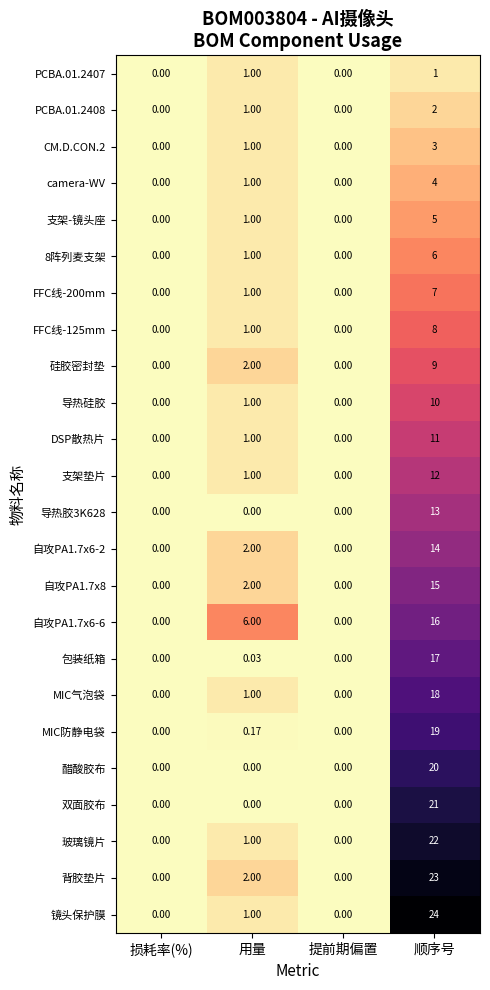

Which series has the largest range (max minus min)?

镜头保护膜